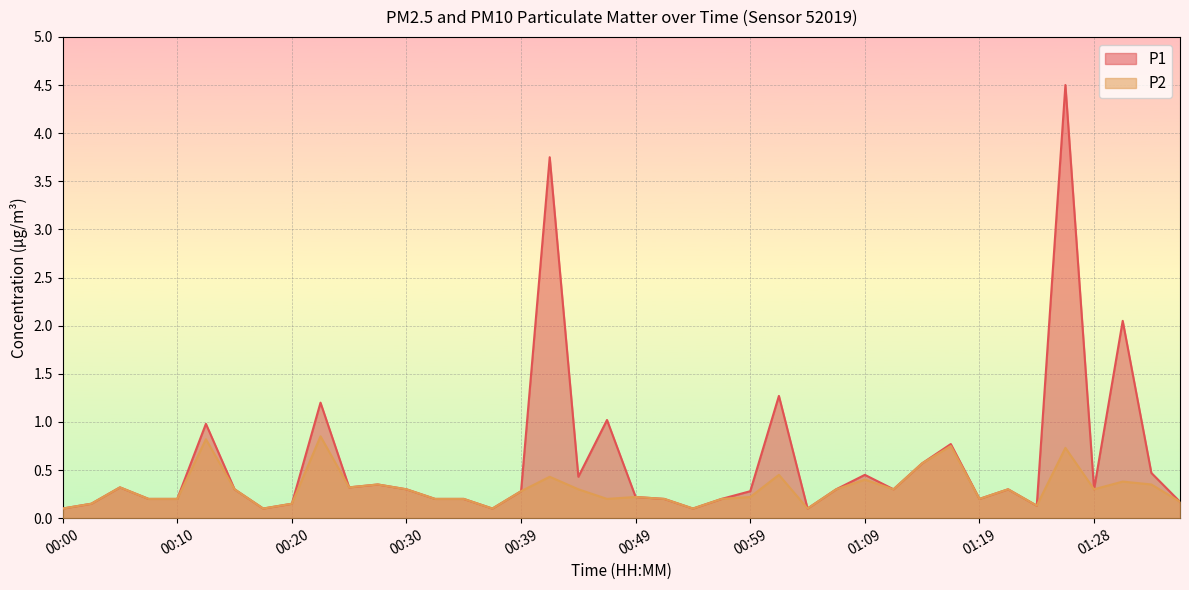

Reading left to right, what are all the values shown in this chart?

P1: 0.1	0.1	0.3	0.2	0.2	1.0	0.3	0.1	0.1	1.2	0.3	0.3	0.3	0.2	0.2	0.1	0.3	3.8	0.4	1.0	0.2	0.2	0.1	0.2	0.3	1.3	0.1	0.3	0.5	0.3	0.6	0.8	0.2	0.3	0.1	4.5	0.3	2.0	0.5	0.2
P2: 0.1	0.1	0.3	0.2	0.2	0.8	0.3	0.1	0.1	0.8	0.3	0.3	0.3	0.2	0.2	0.1	0.3	0.4	0.3	0.2	0.2	0.2	0.1	0.2	0.2	0.5	0.1	0.3	0.4	0.3	0.6	0.8	0.2	0.3	0.1	0.7	0.3	0.4	0.3	0.2